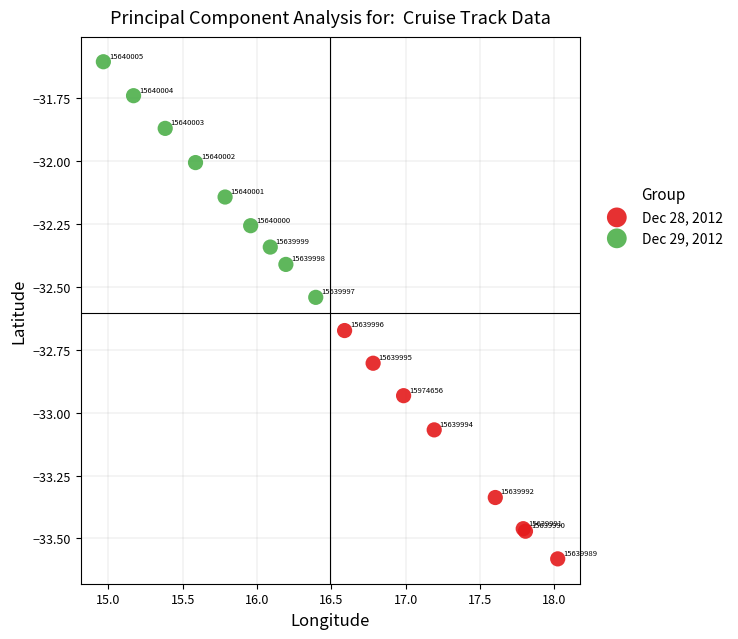

Which series has the largest Y range (max minus min)?

Dec 29, 2012